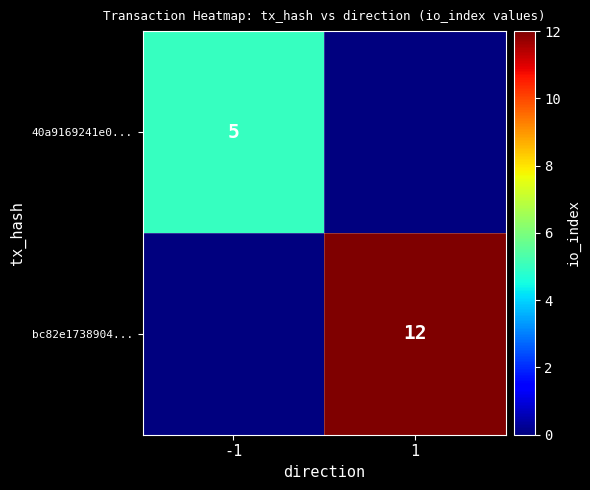

At which category is the sum across all series the highest?

1